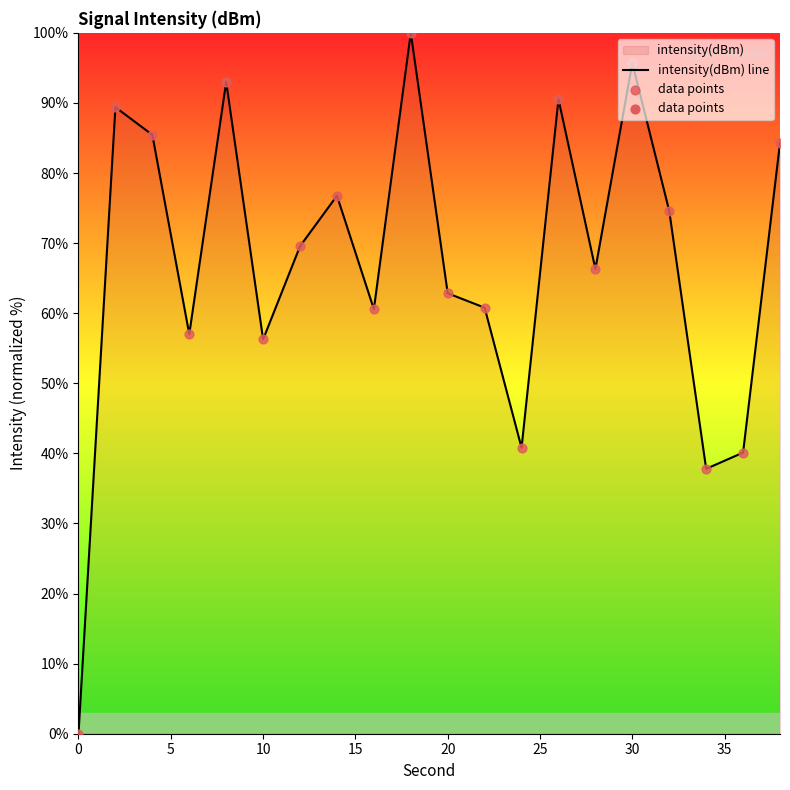

What is the maximum value shown in the chart?

100.0